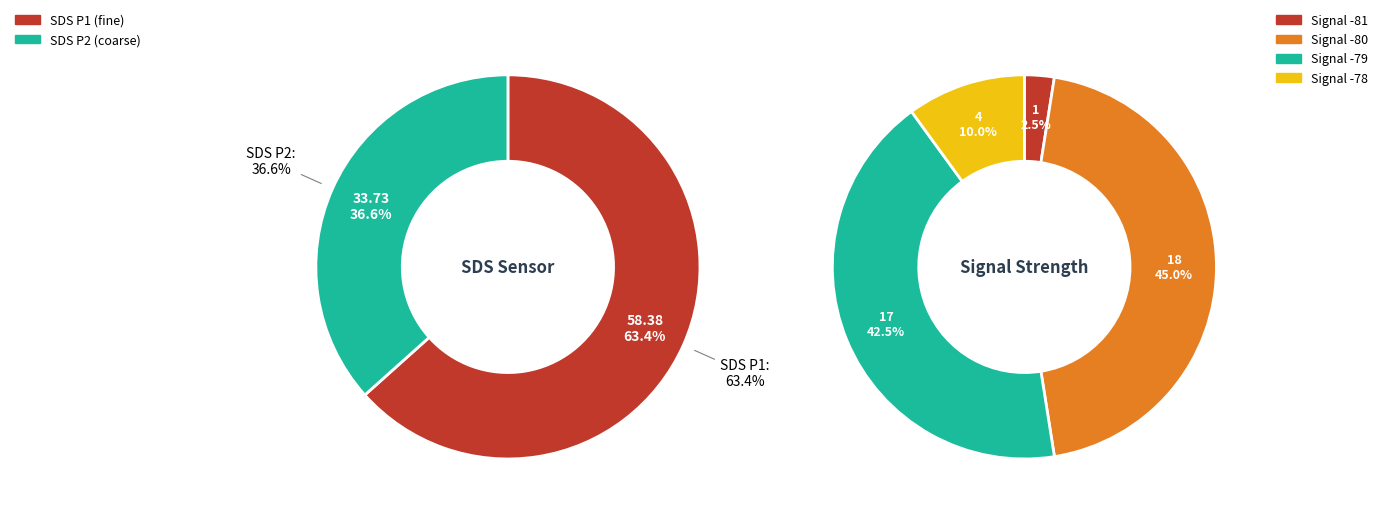

True or false: 9 accounts for 1% of the total.

False